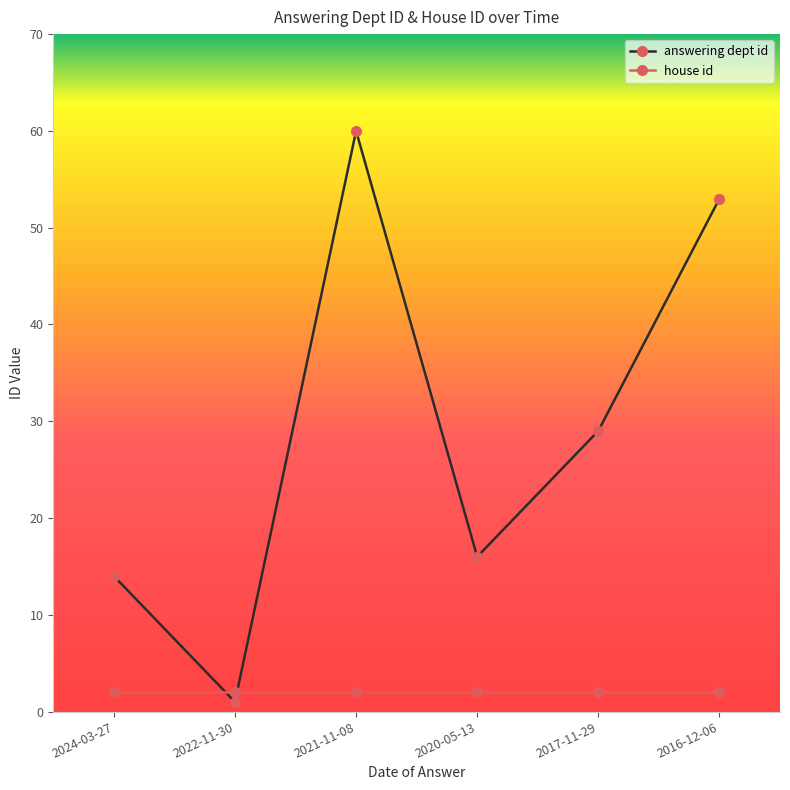

List the series in order of their peak value, highest first.

answering dept id, house id